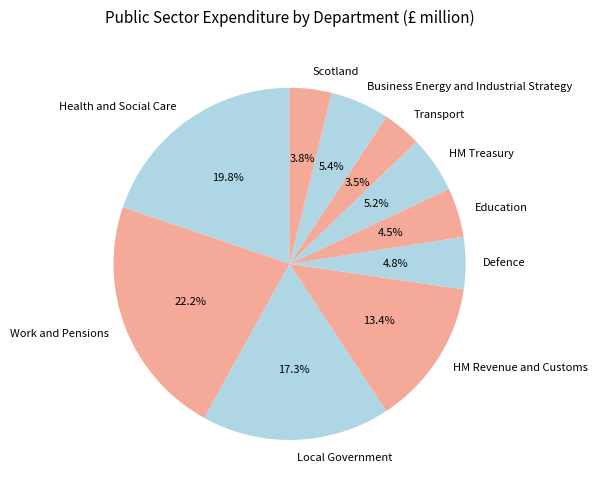

What is the largest slice in the pie chart?

Work and Pensions